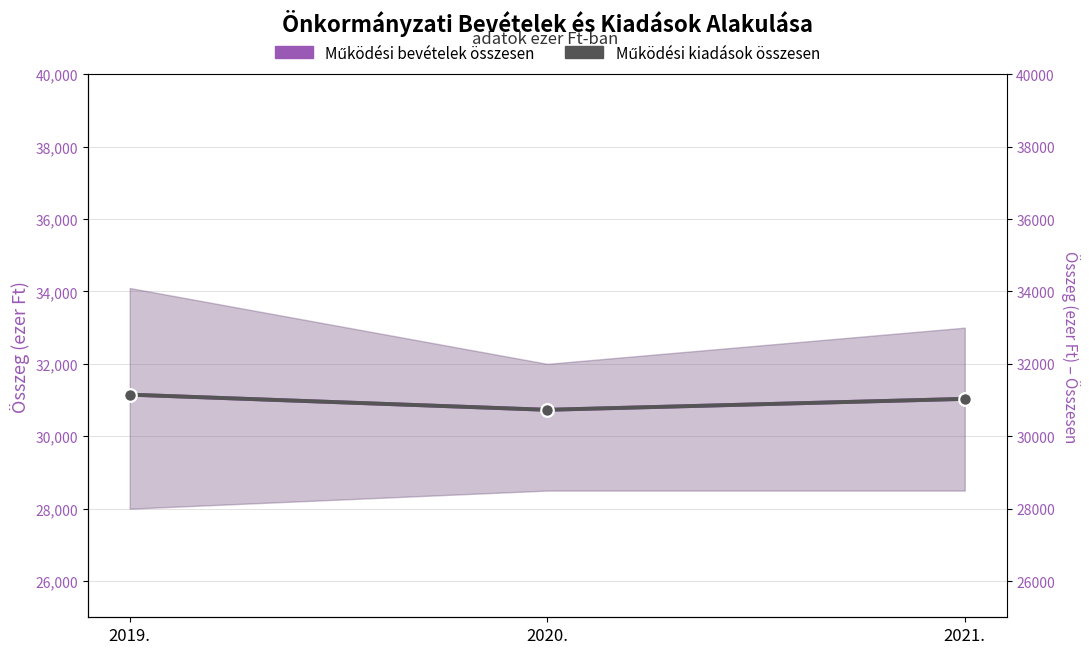

At which label does Működési kiadások összesen first exceed 31033?

2019.